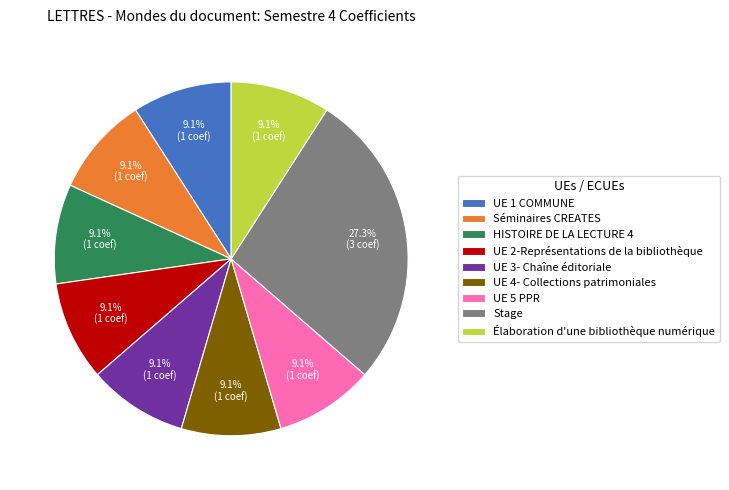

True or false: UE 3- Chaîne éditoriale accounts for 23% of the total.

False